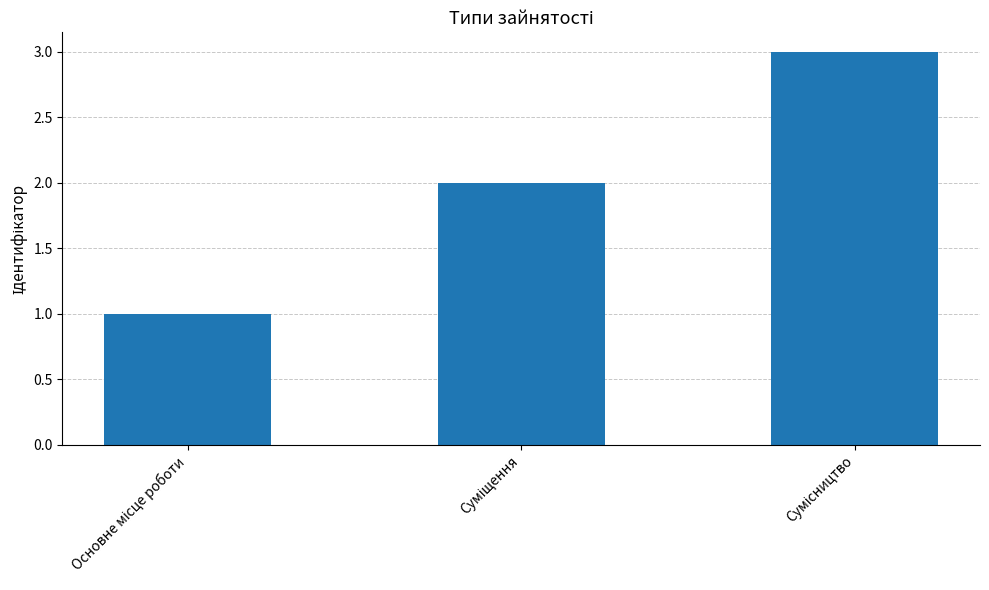

How many values are between 1 and 3?

3